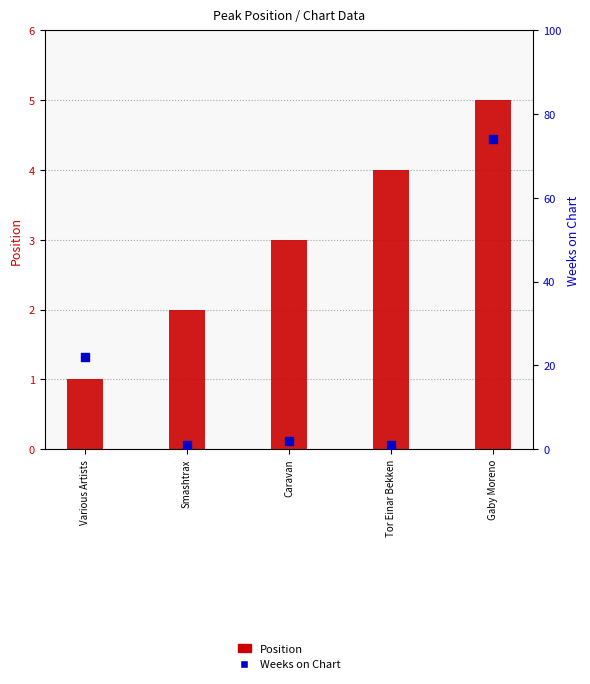

What is the total value across all series at Smashtrax?

3